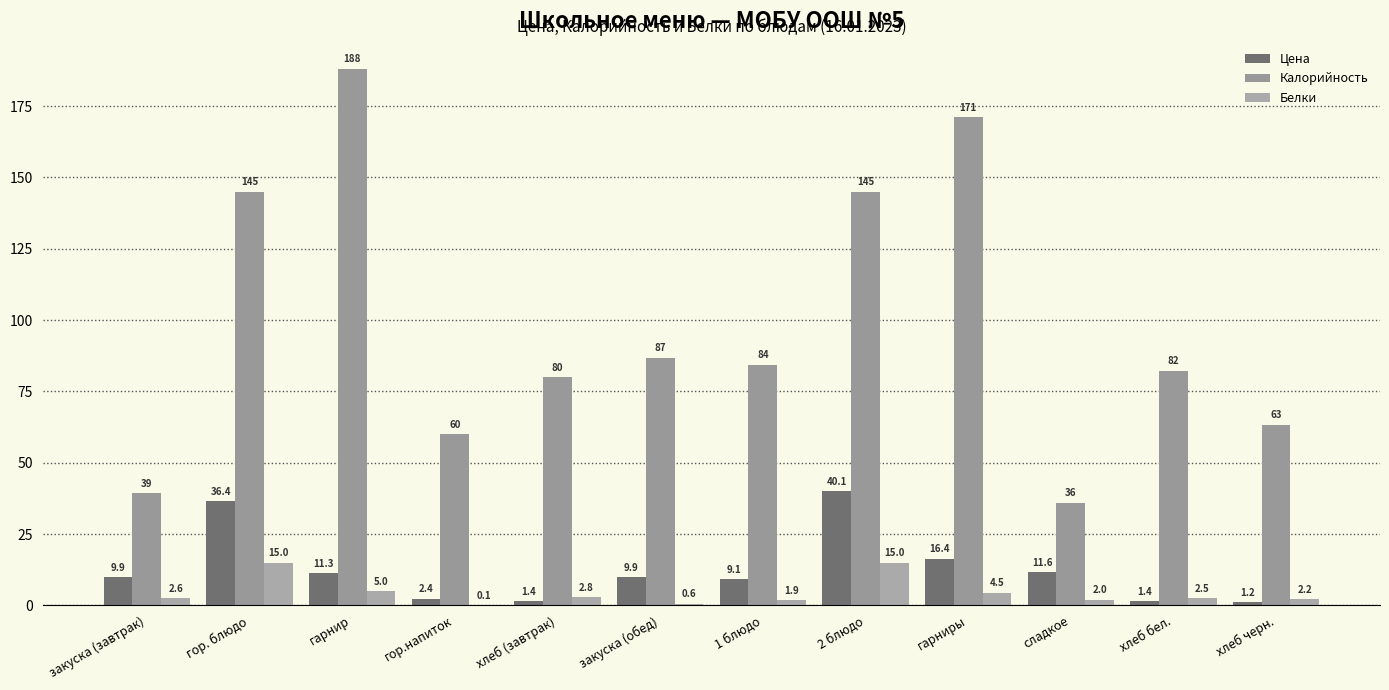

Is it true that Калорийность equals 79.9 at хлеб (завтрак)?

True